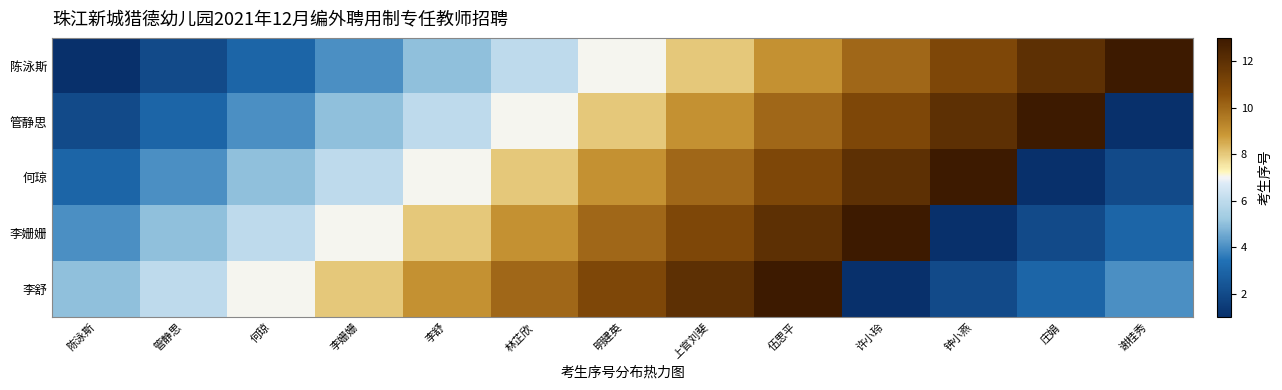

Reading right to left, extract all data points from this chart.

陈泳斯: 谢桂秀=13	庄娟=12	钟小燕=11	许小玲=10	伍思平=9	上官刘斐=8	明建英=7	林芷欣=6	李舒=5	李姗姗=4	何琼=3	管静思=2	陈泳斯=1
管静思: 谢桂秀=1	庄娟=13	钟小燕=12	许小玲=11	伍思平=10	上官刘斐=9	明建英=8	林芷欣=7	李舒=6	李姗姗=5	何琼=4	管静思=3	陈泳斯=2
何琼: 谢桂秀=2	庄娟=1	钟小燕=13	许小玲=12	伍思平=11	上官刘斐=10	明建英=9	林芷欣=8	李舒=7	李姗姗=6	何琼=5	管静思=4	陈泳斯=3
李姗姗: 谢桂秀=3	庄娟=2	钟小燕=1	许小玲=13	伍思平=12	上官刘斐=11	明建英=10	林芷欣=9	李舒=8	李姗姗=7	何琼=6	管静思=5	陈泳斯=4
李舒: 谢桂秀=4	庄娟=3	钟小燕=2	许小玲=1	伍思平=13	上官刘斐=12	明建英=11	林芷欣=10	李舒=9	李姗姗=8	何琼=7	管静思=6	陈泳斯=5